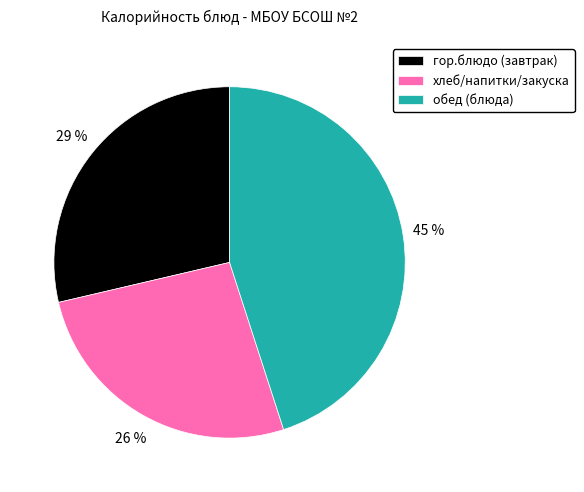

Which slice is the smallest?

хлеб/напитки/закуска